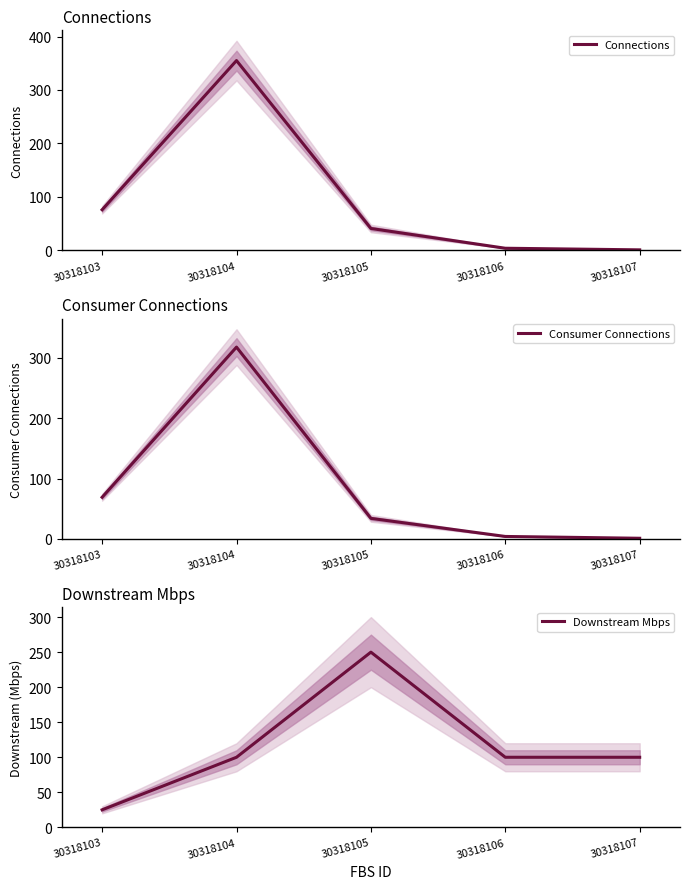

Rank the series by their average value, from highest to lowest.

Downstream Mbps, Connections, Consumer Connections